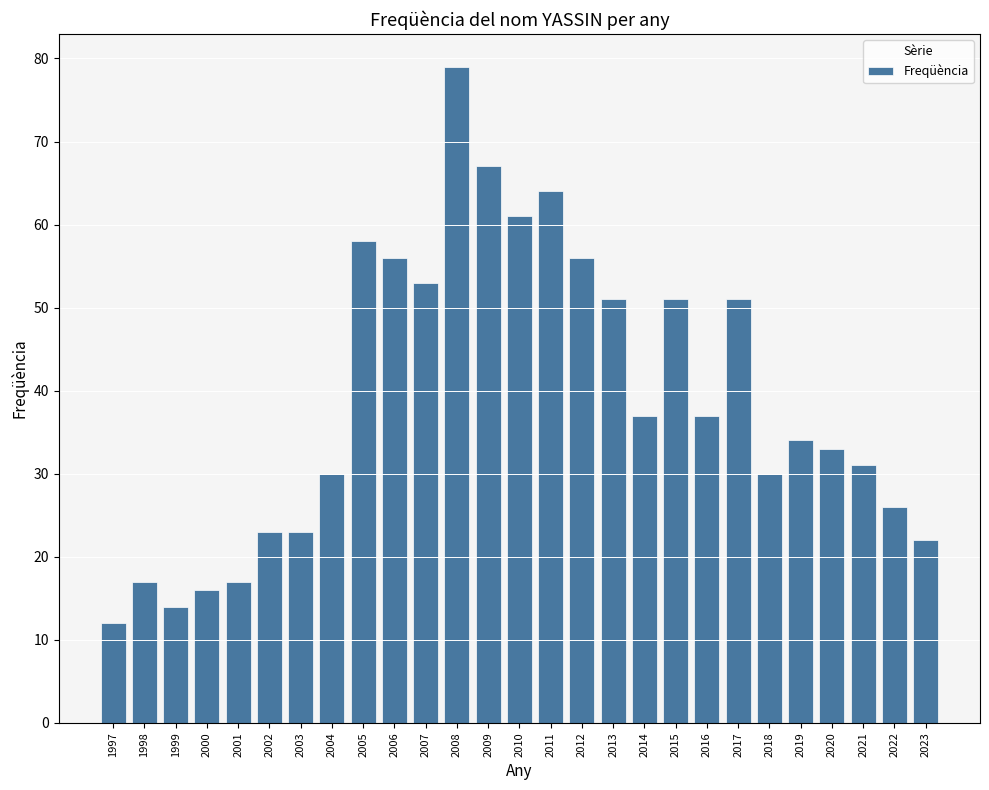

Reading left to right, extract all data points from this chart.

12	17	14	16	17	23	23	30	58	56	53	79	67	61	64	56	51	37	51	37	51	30	34	33	31	26	22